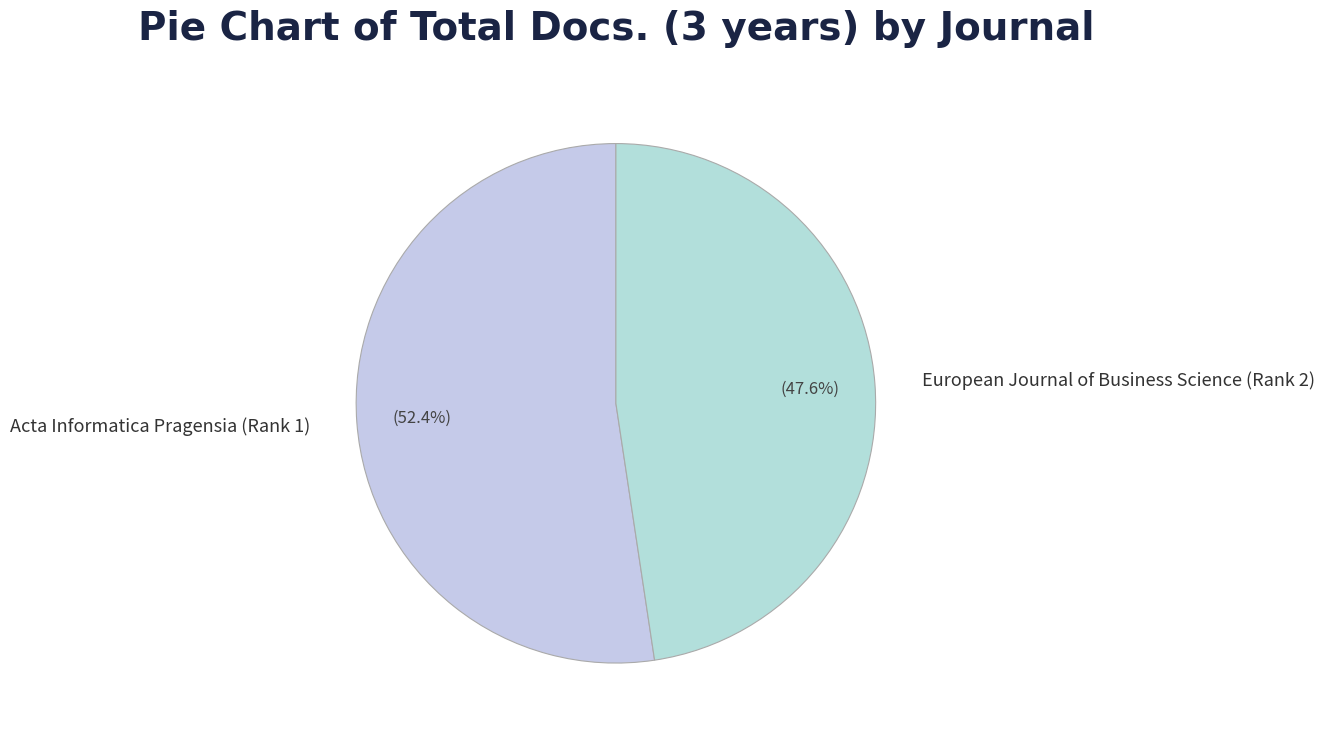

To the nearest percent, what percentage of the pie is European Journal of Business Science?

48%